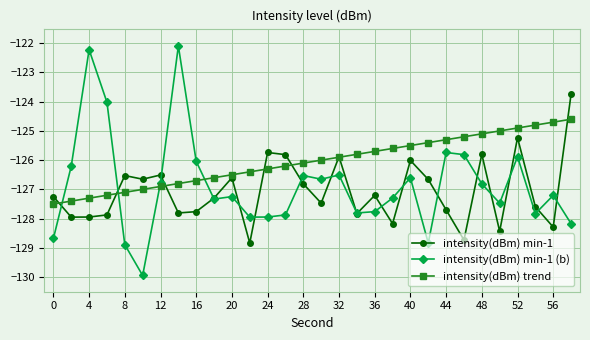

Which series has the largest range (max minus min)?

intensity(dBm) min-1 (b)